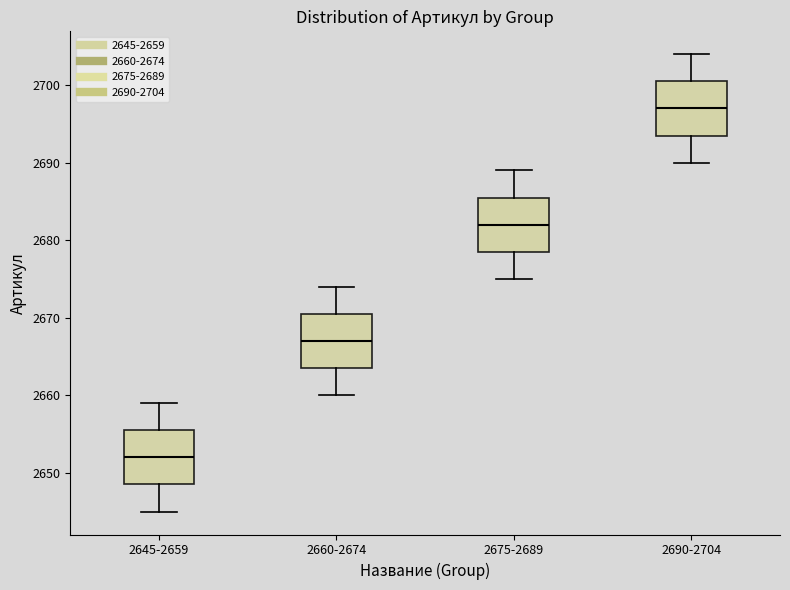

Reading left to right, read every box against the y-axis: the position of its median line, the range the box covers, and the ends of its whiskers. The values are not printed on the chart, so give them approximately, as read against the axis.

2645-2659: median 2652, box 2649 to 2656, whiskers 2645 to 2659
2660-2674: median 2667, box 2664 to 2671, whiskers 2660 to 2674
2675-2689: median 2682, box 2679 to 2686, whiskers 2675 to 2689
2690-2704: median 2697, box 2694 to 2701, whiskers 2690 to 2704